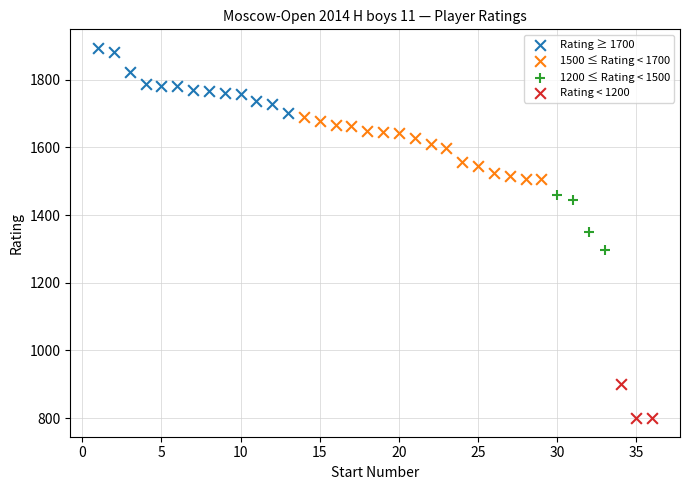

Which series contains the highest Y value?

Rating ≥ 1700